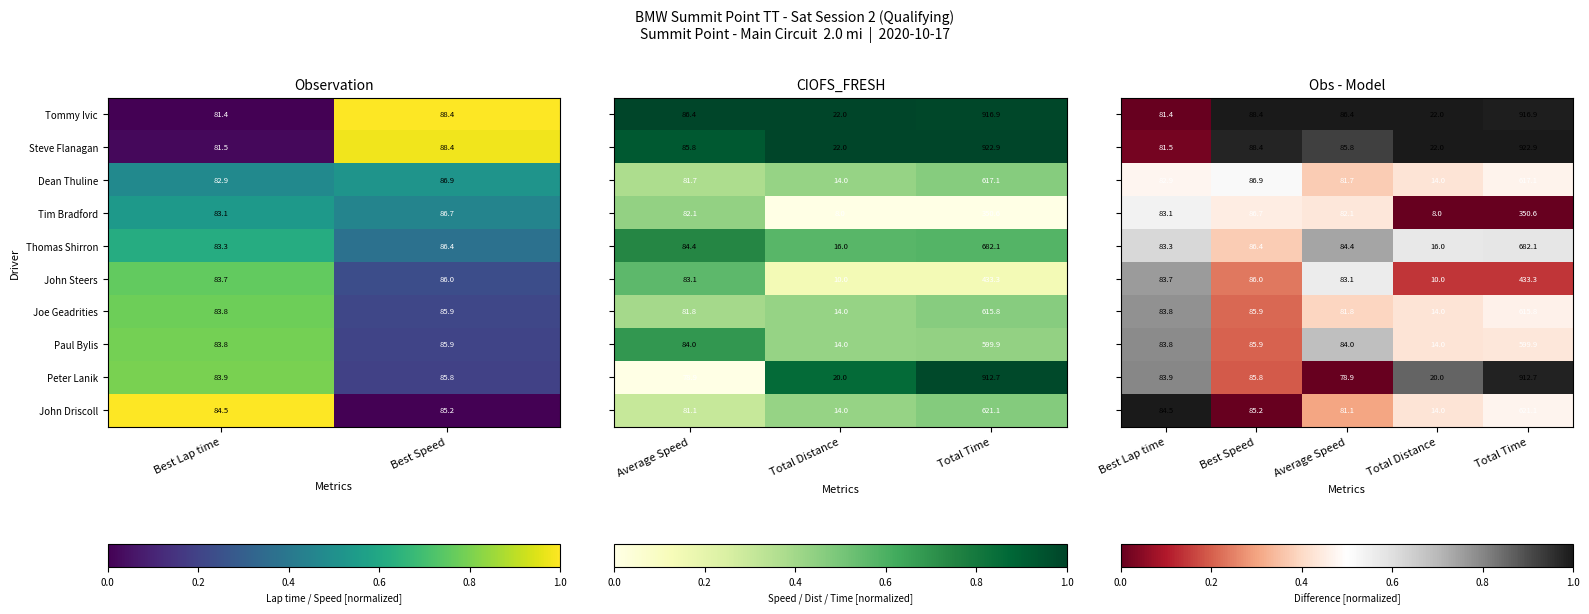

What is the difference between the Paul Bylis values at Best Speed and Best Lap time?

2.1